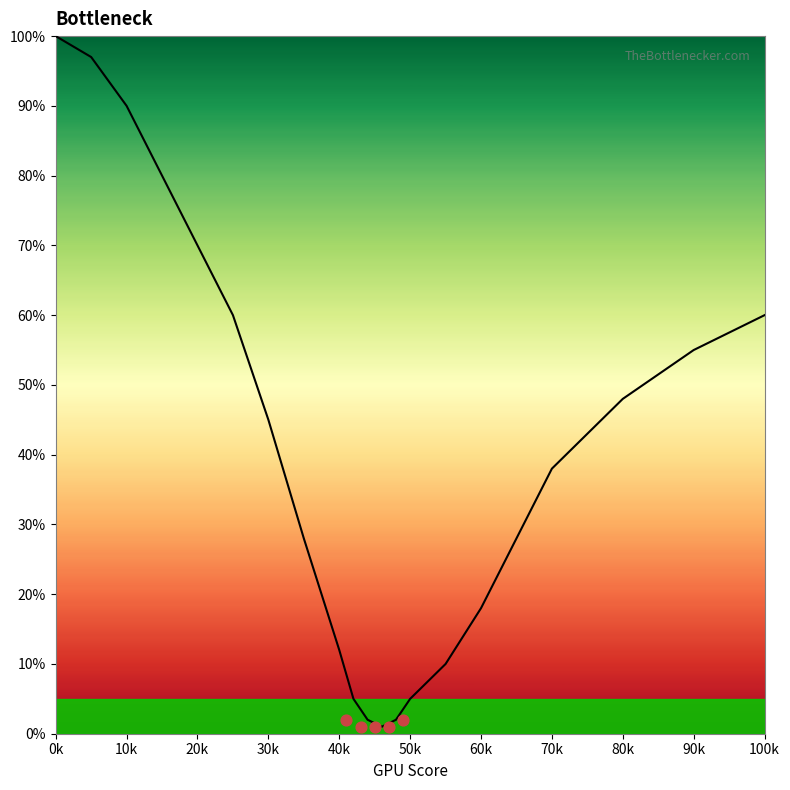

Between 30 and 25, which is larger?

25